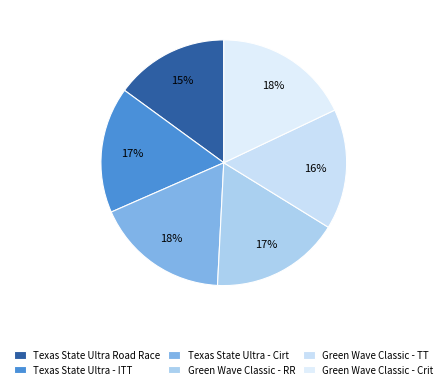

To the nearest percent, what percentage of the pie is Green Wave Classic - Crit?

18%